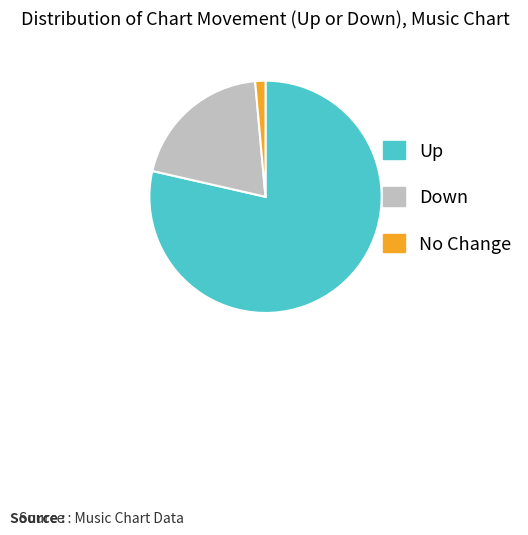

Approximately how many times larger is the value at Down compared to Up?

0.3